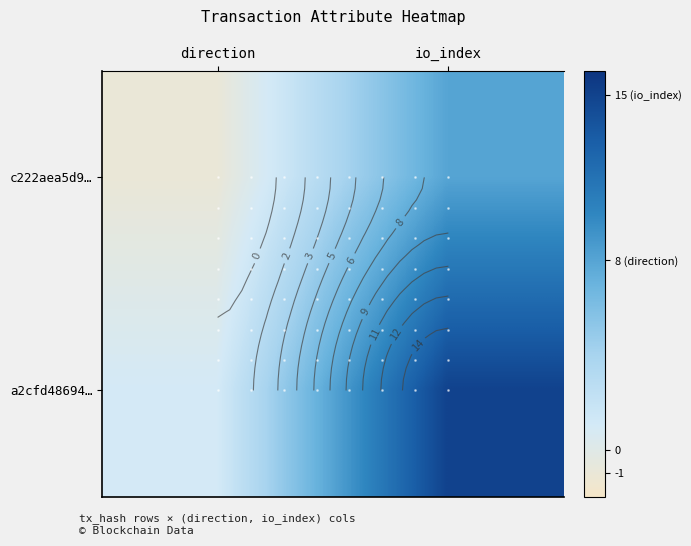

Between direction and io_index, which is larger?

io_index